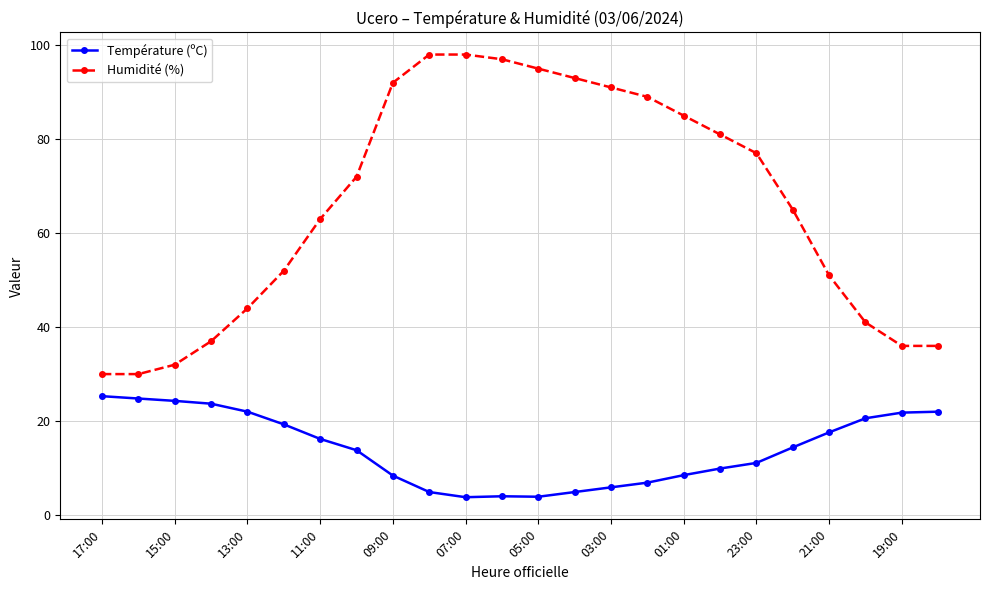

True or false: Humidité (%) and Température (ºC) intersect in this chart.

False